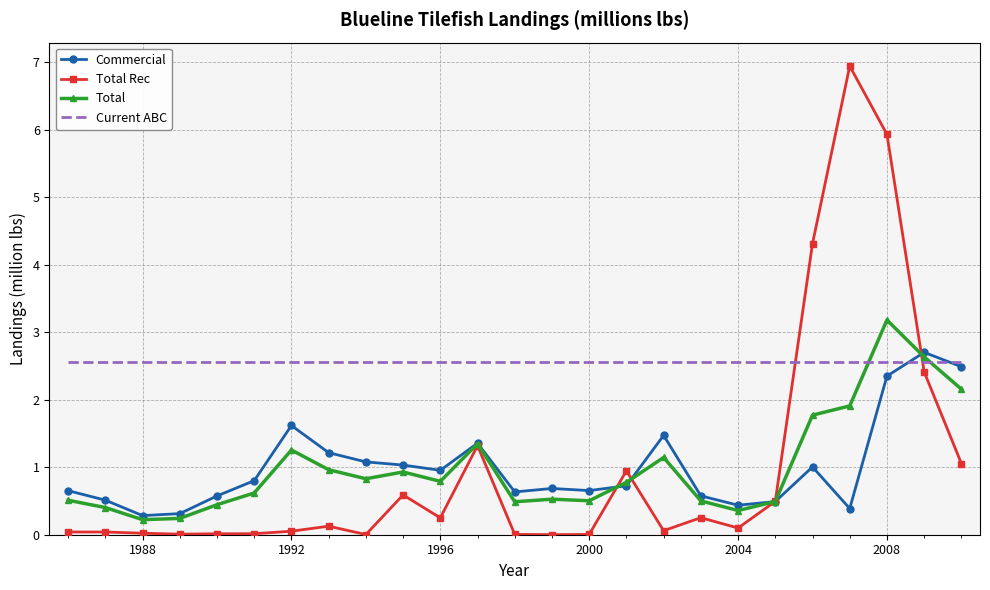

Which series has the widest spread of values?

Total Rec